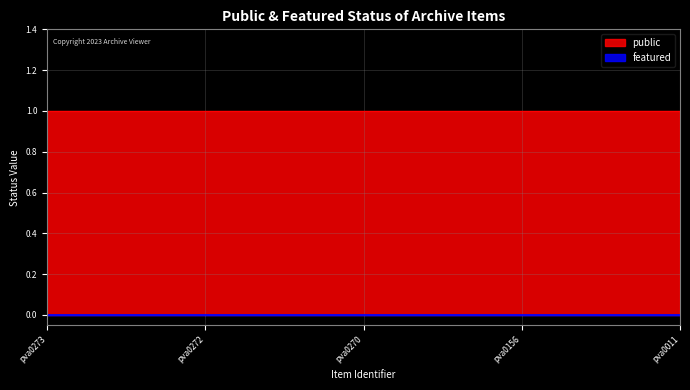

The public series shows 1 at pva0273. True or false?

True